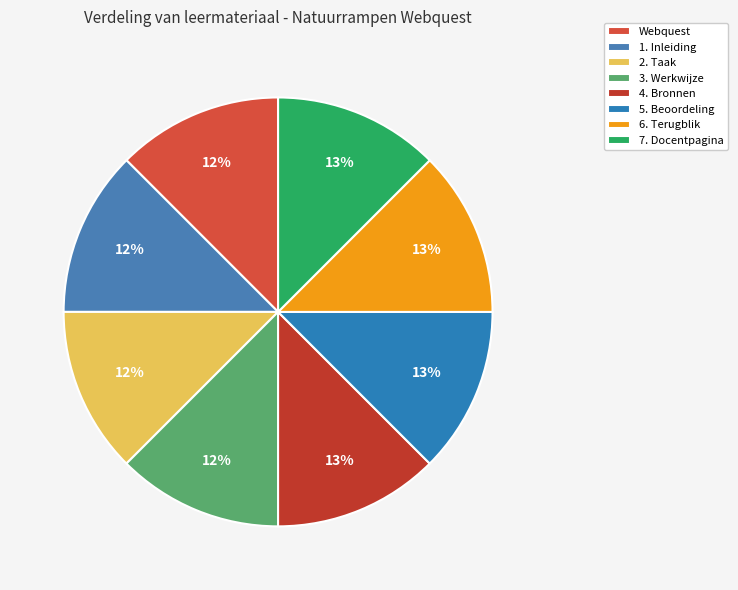

How many segments does this pie chart have?

8